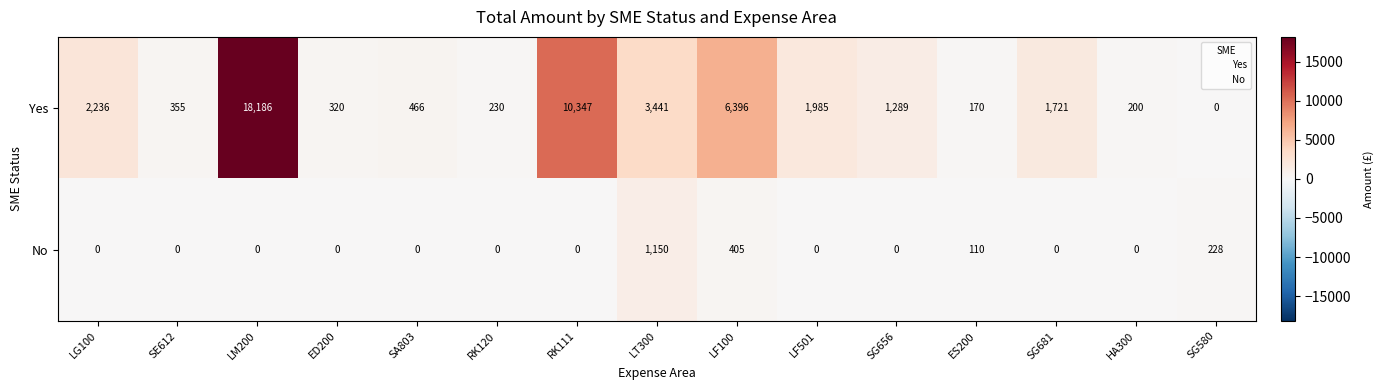

Reading left to right, transcribe all the data shown in this chart.

Yes: LG100=2236	SE612=355	LM200=18186	ED200=320	SA803=466	RK120=230	RK111=10347	LT300=3441	LF100=6396	LF501=1985	SG656=1289	ES200=170	SG681=1721	HA300=200	SG580=0
No: LG100=0	SE612=0	LM200=0	ED200=0	SA803=0	RK120=0	RK111=0	LT300=1150	LF100=405	LF501=0	SG656=0	ES200=110	SG681=0	HA300=0	SG580=228